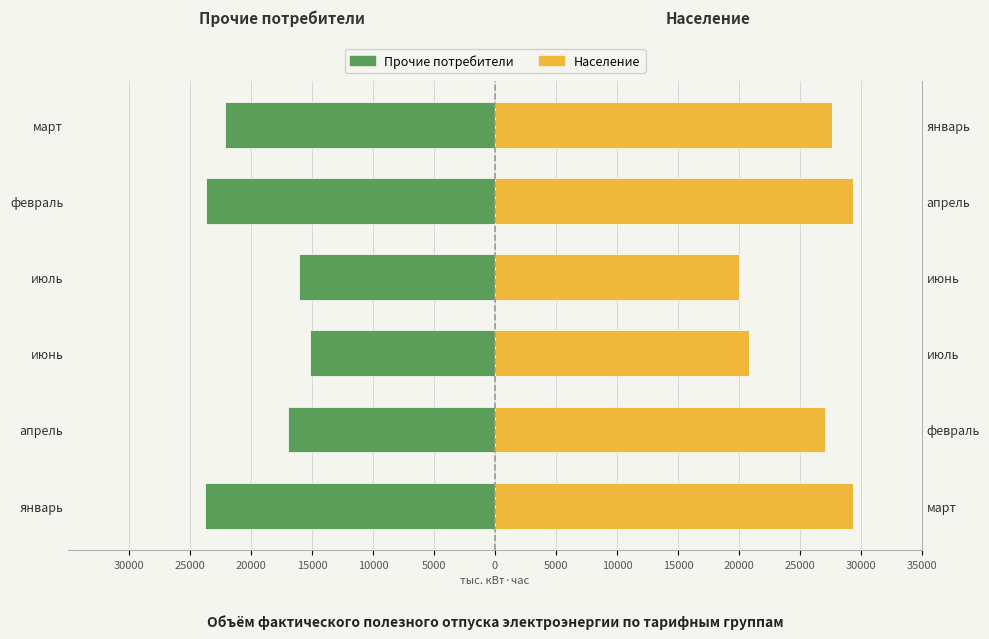

Between январь and февраль, which series saw the biggest shift?

Прочие потребители